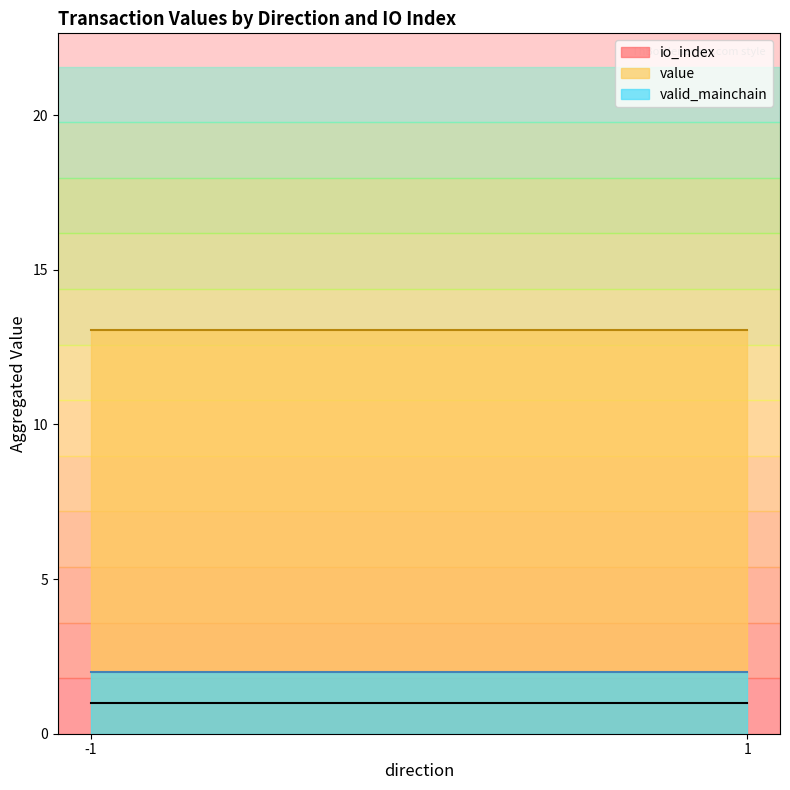

Which series has the largest total across all categories?

value